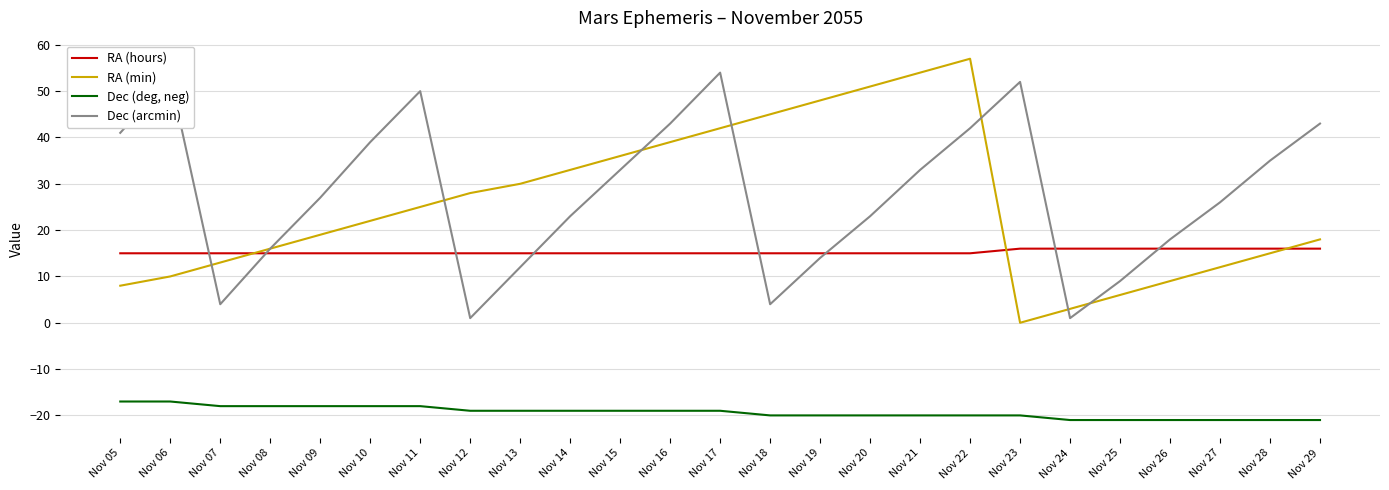

Reading right to left, list all the values displayed in this chart.

RA (hours): 16	16	16	16	16	16	16	15	15	15	15	15	15	15	15	15	15	15	15	15	15	15	15	15	15
RA (min): 18	15	12	9	6	3	0	57	54	51	48	45	42	39	36	33	30	28	25	22	19	16	13	10	8
Dec (deg, neg): -21	-21	-21	-21	-21	-21	-20	-20	-20	-20	-20	-20	-19	-19	-19	-19	-19	-19	-18	-18	-18	-18	-18	-17	-17
Dec (arcmin): 43	35	26	18	9	1	52	42	33	23	14	4	54	43	33	23	12	1	50	39	27	16	4	53	41